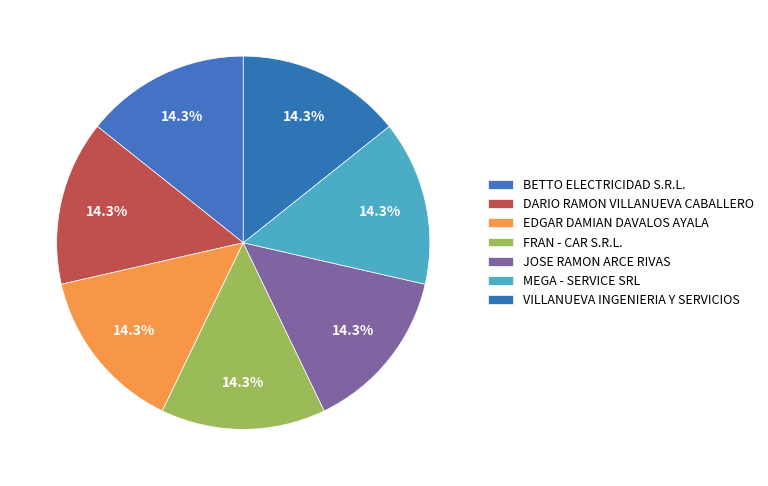

What percentage is NOT represented by JOSE RAMON ARCE RIVAS?

85.7%